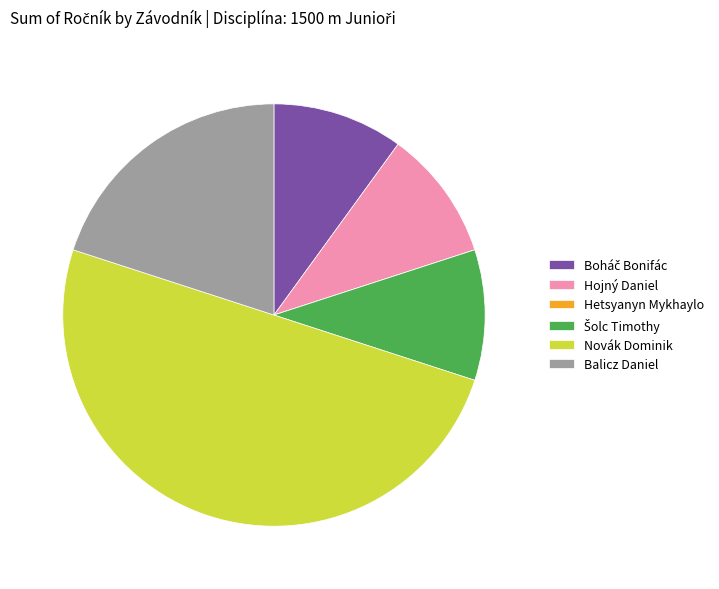

True or false: Novák Dominik accounts for 50% of the total.

True